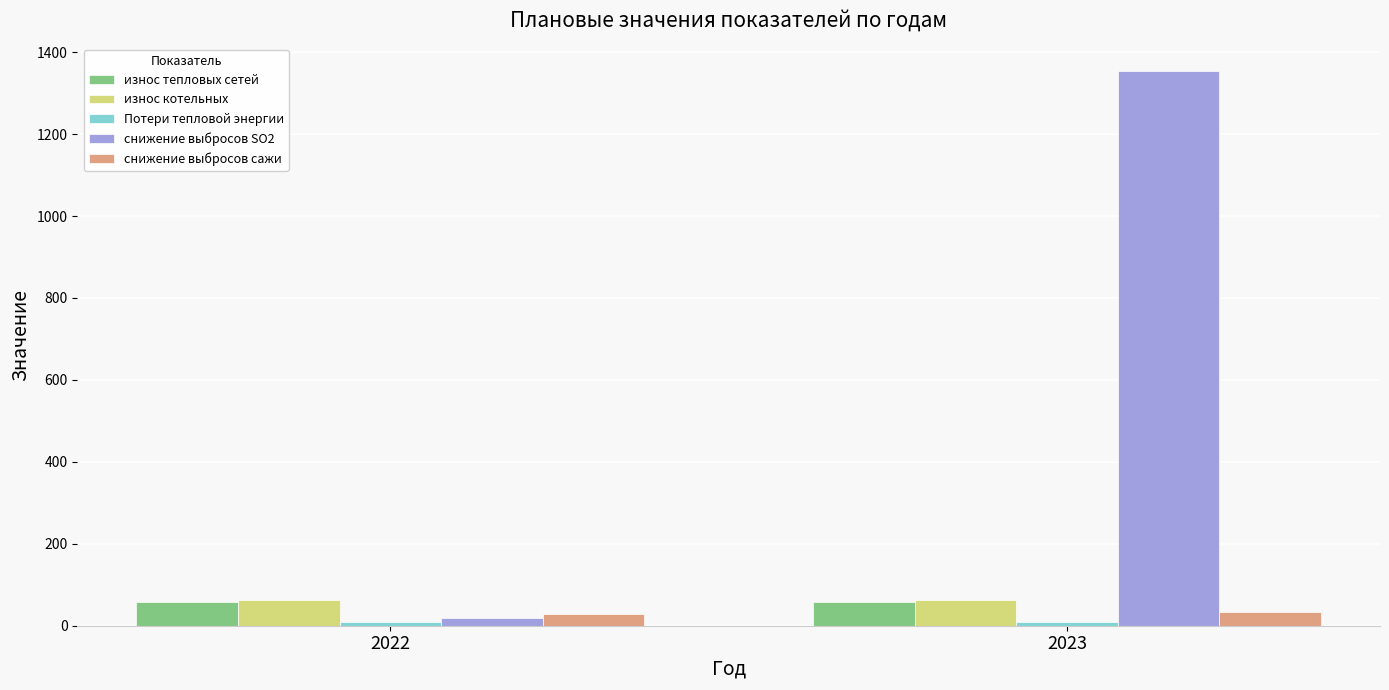

What is the sum of all износ тепловых сетей values?

114.0